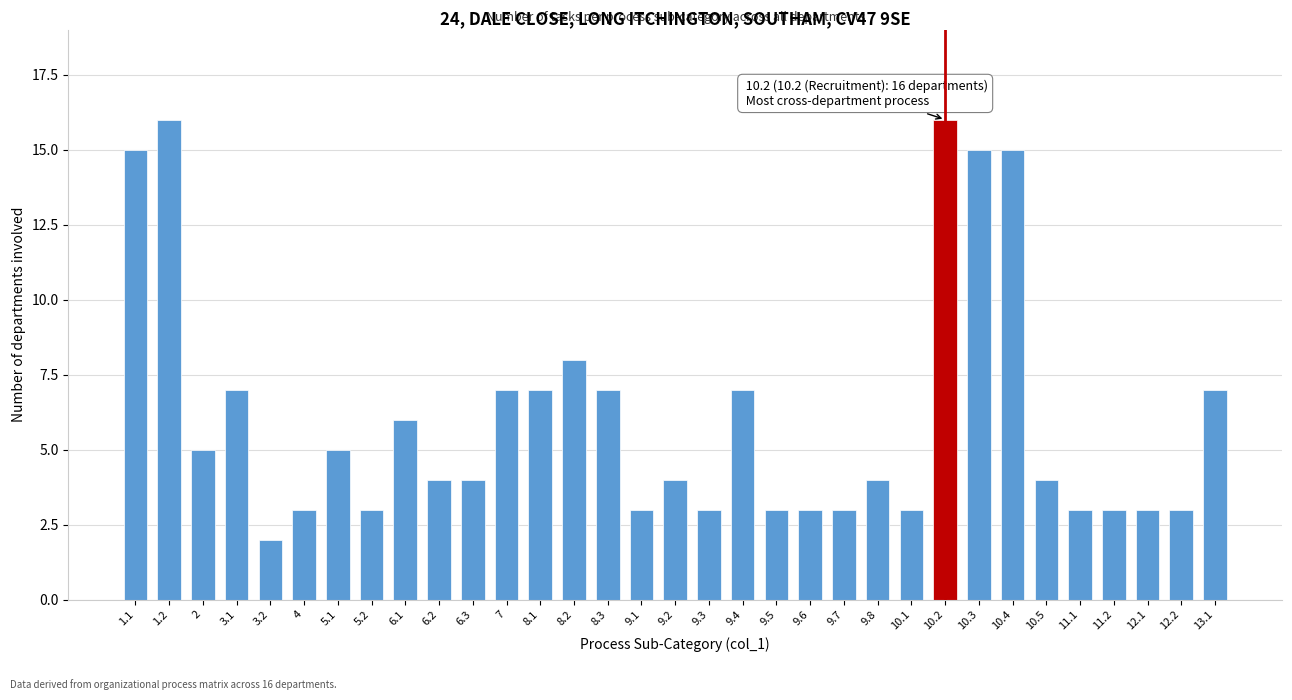

Is it true that the value at 5.1 is 9?

False